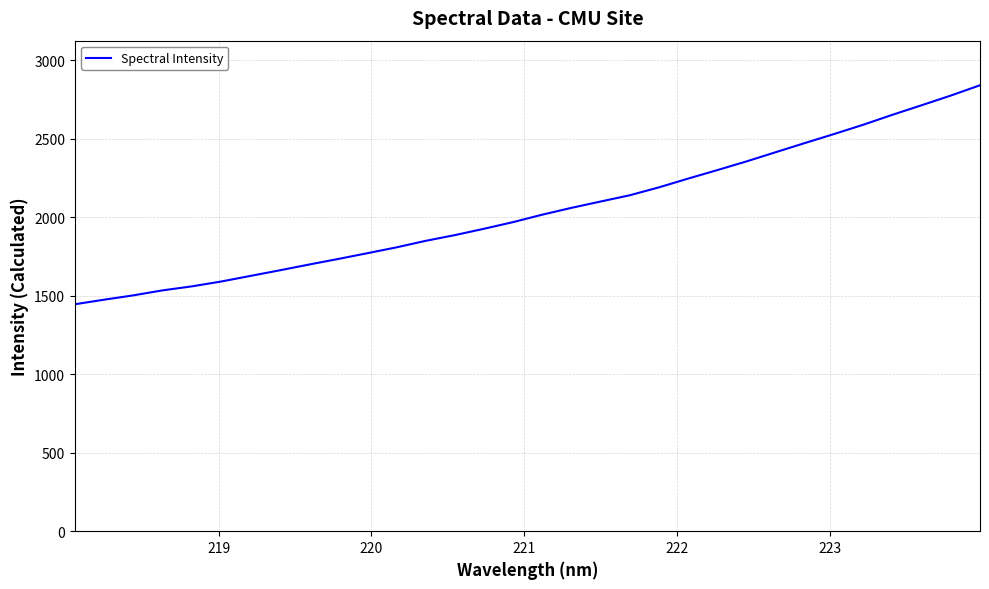

What is the smallest value displayed?

1446.1